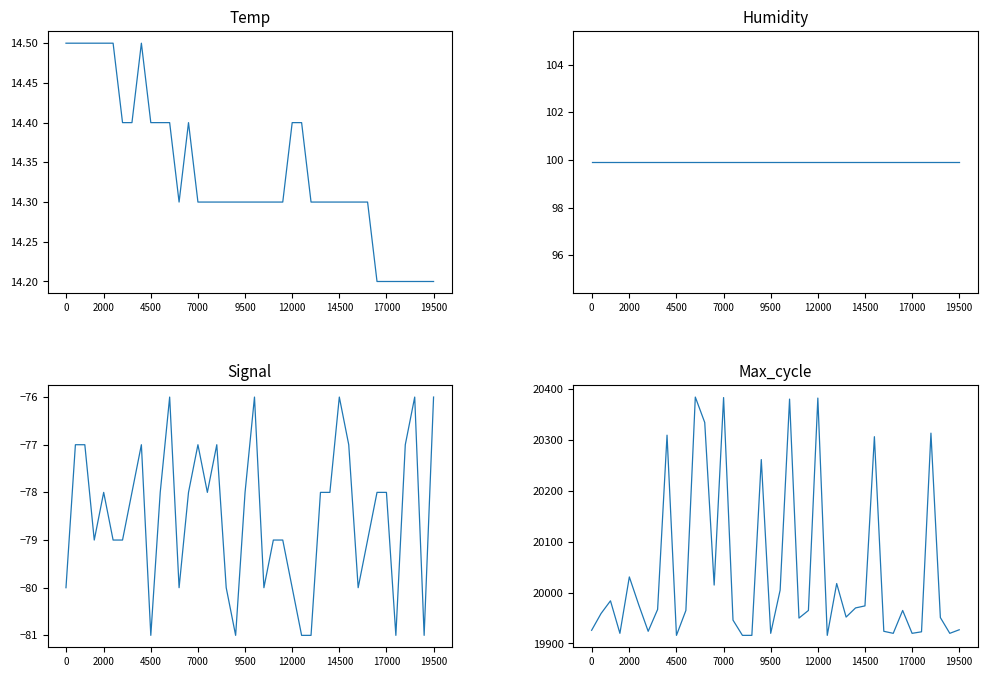

What is the sum of the Signal values at 27 and 14?

-155.0